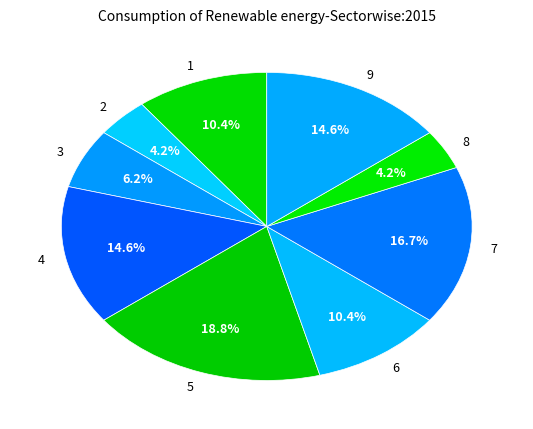

To the nearest percent, what is the average slice percentage?

11%